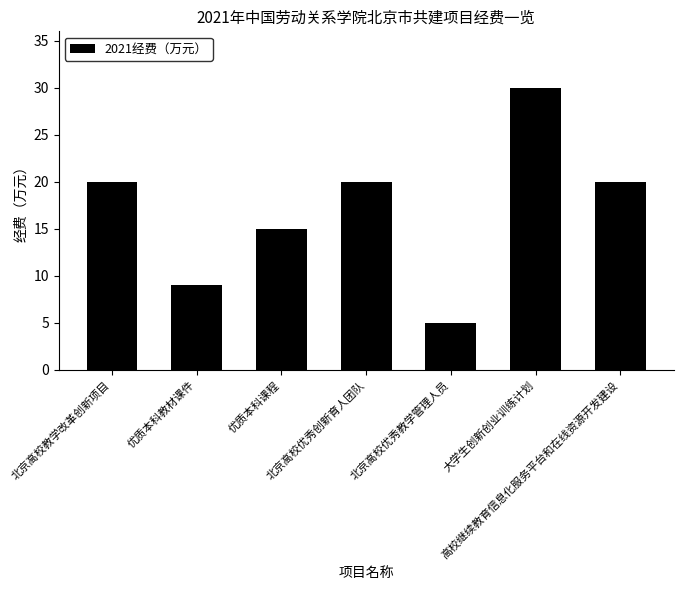

Reading left to right, transcribe all the data shown in this chart.

20	9	15	20	5	30	20